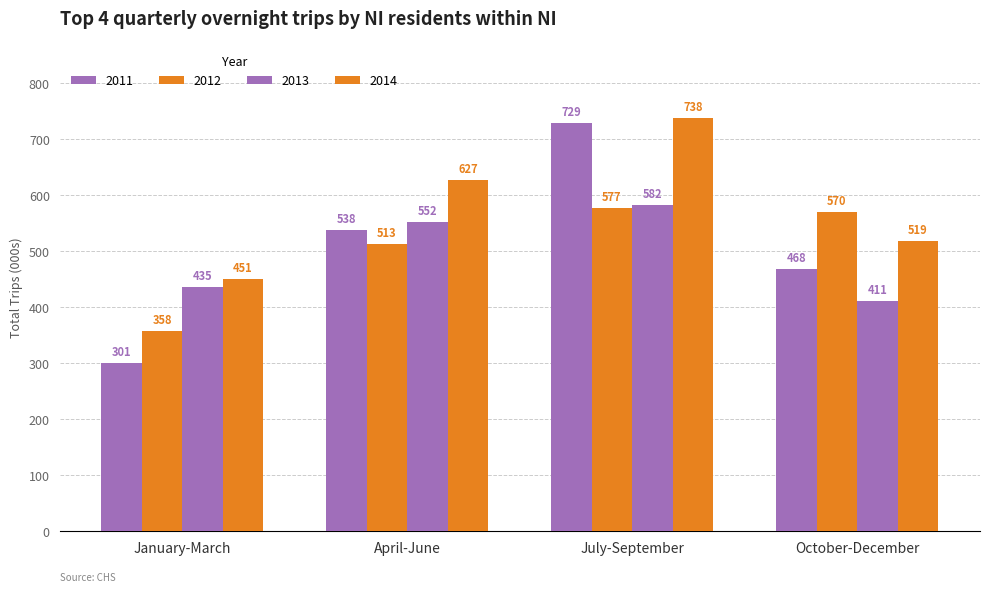

How many groups of bars are there?

4